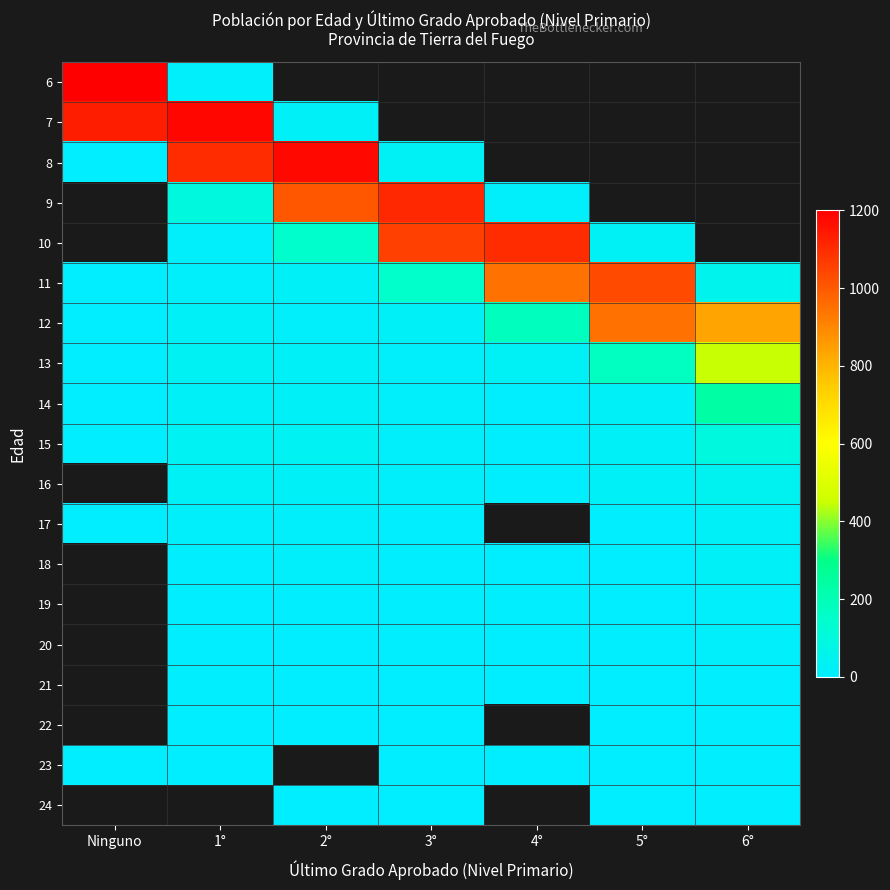

Rank the series by their maximum value, from lowest to highest.

15, 16, 17, 18, 19, 20, 21, 22, 23, 24, 14, 13, 12, 8, 9, 10, 11, 7, 6